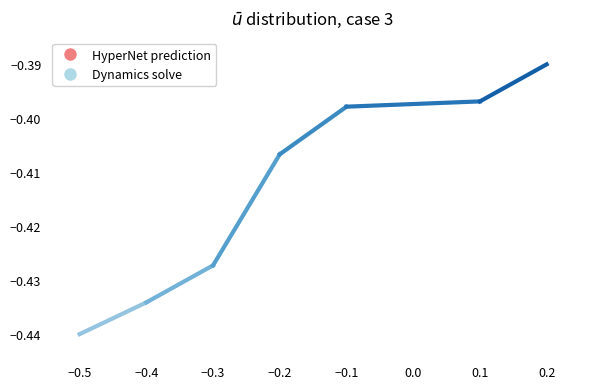

Between −0.5 and −0.2, which is larger?

−0.2